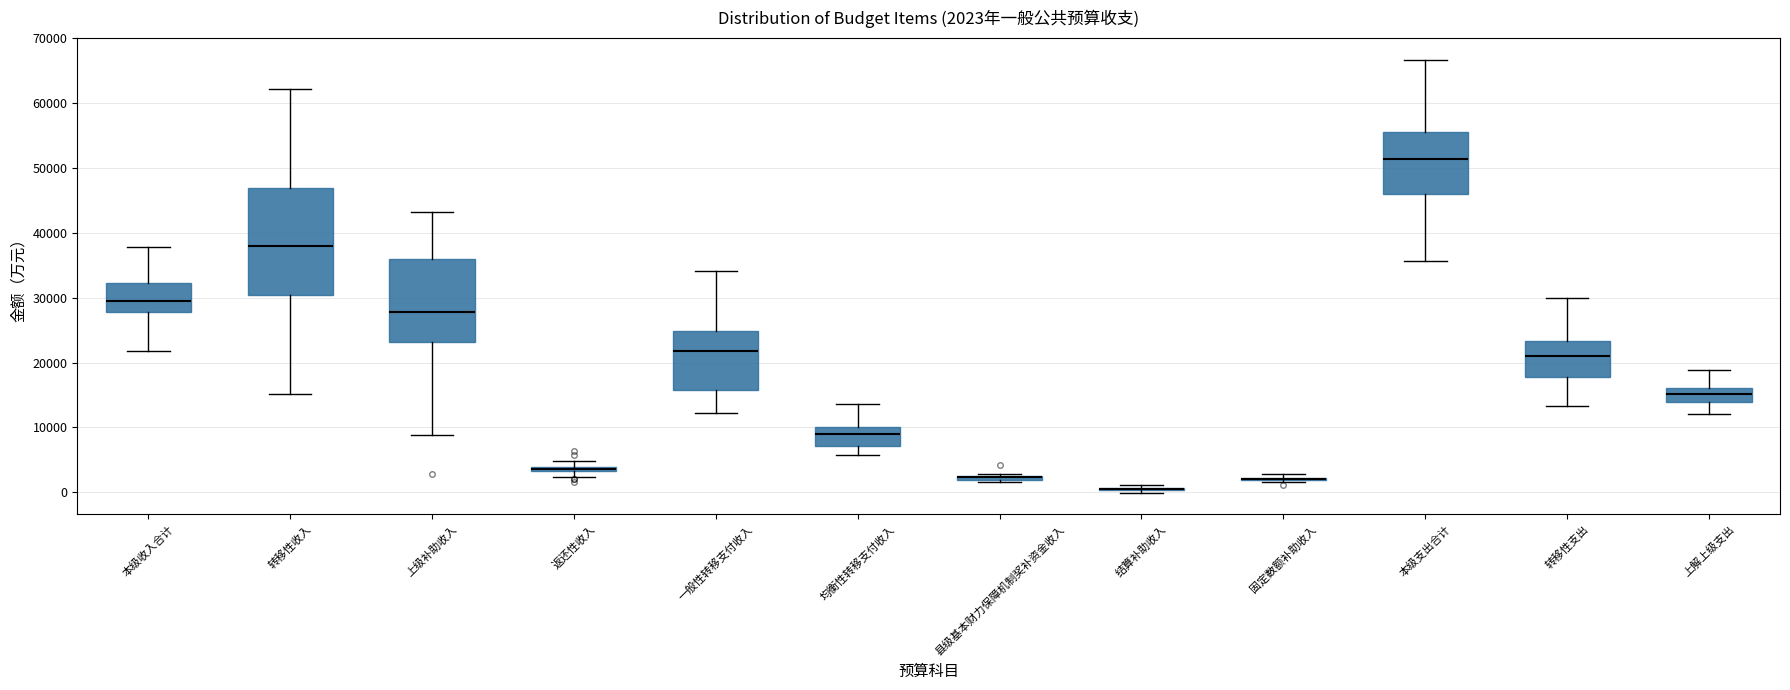

Which box is the tallest, from its lower edge to its upper edge?

转移性收入